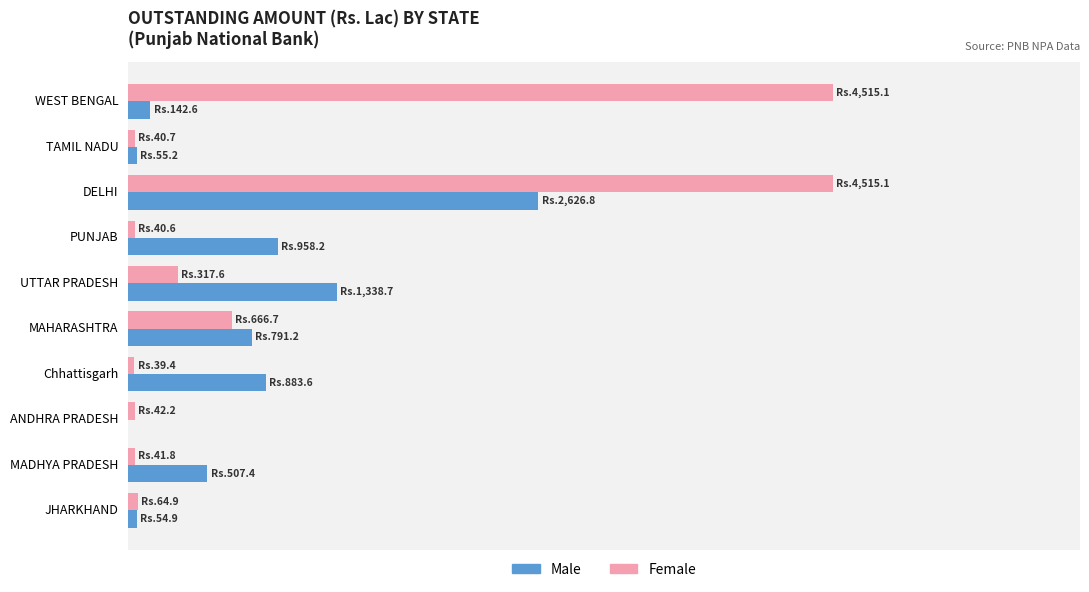

What are all the series names shown in the legend?

Male, Female